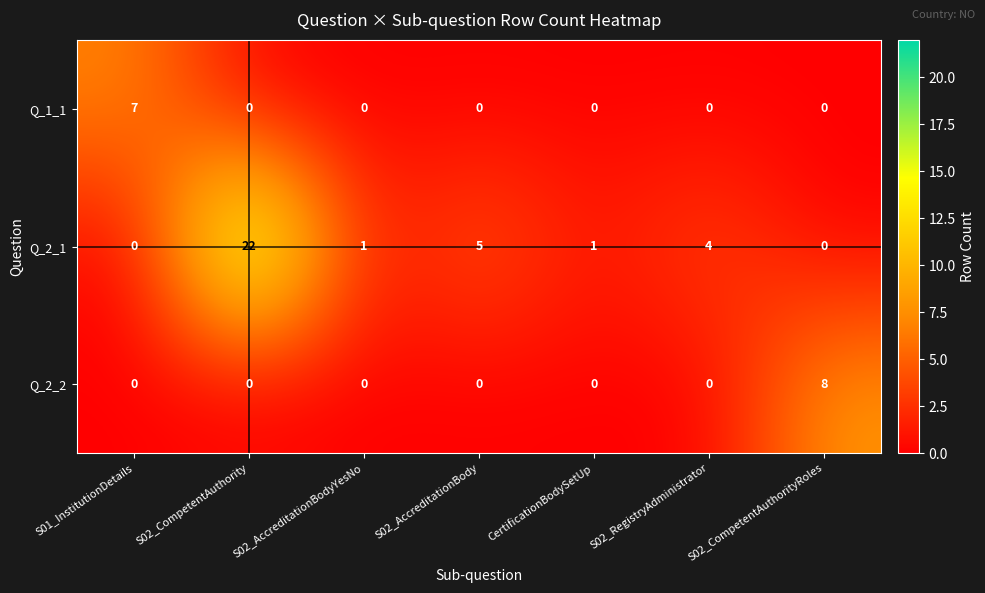

What is the highest value of the Q_1_1 series?

7